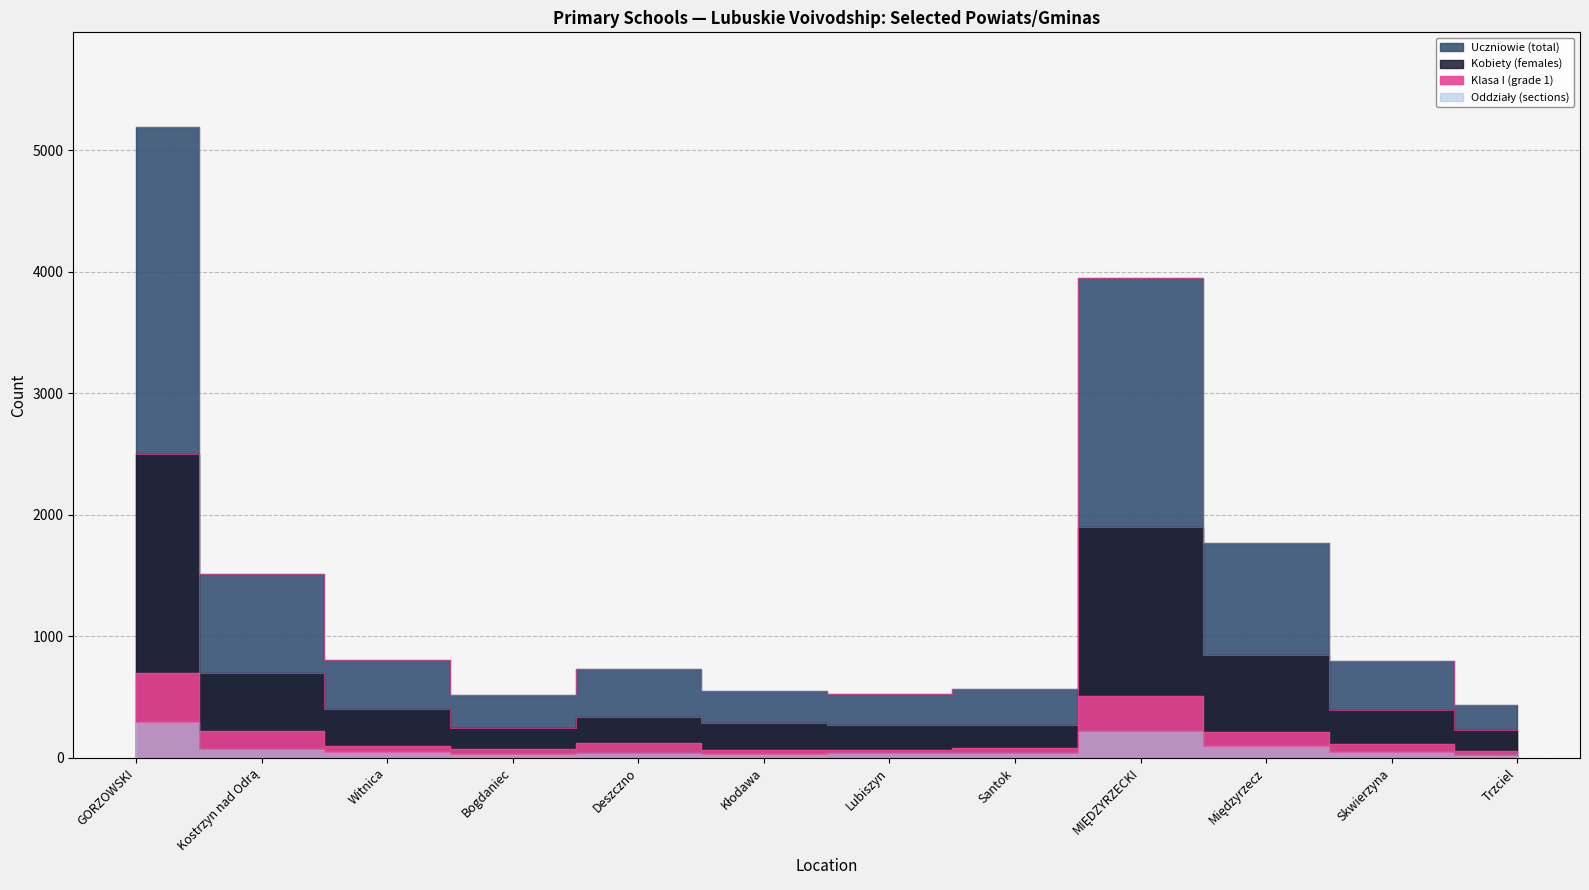

How many interior local valleys does the Oddziały (sections) series have?

2